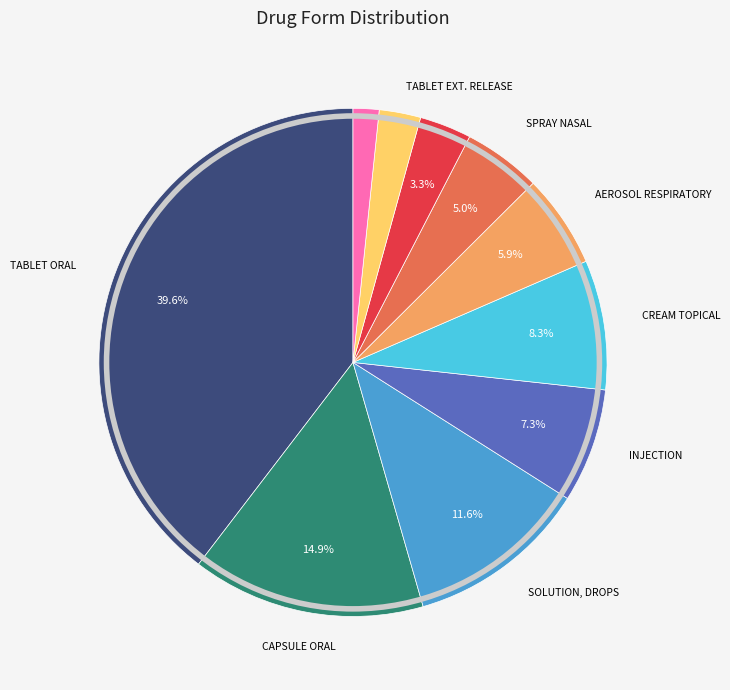

Is there any slice that represents more than half of the pie?

No